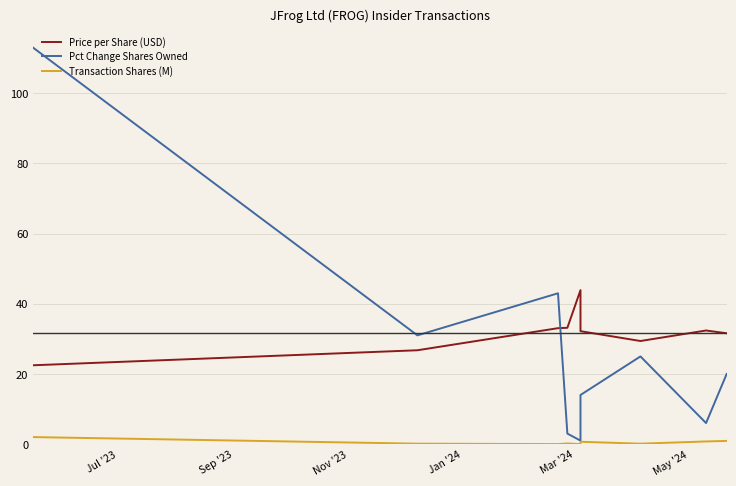

Which label corresponds to the smallest value in the chart?

Mar '24